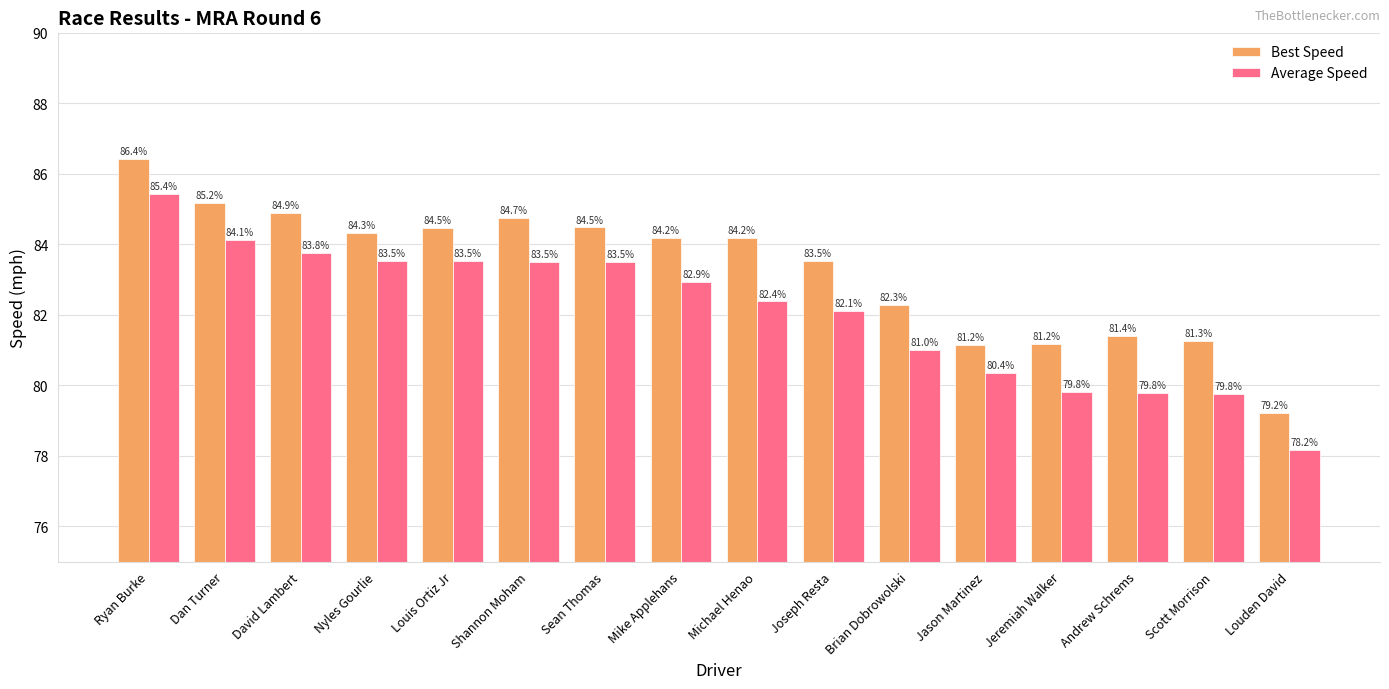

What is the spread (max minus min) of values at Brian Dobrowolski?

1.3